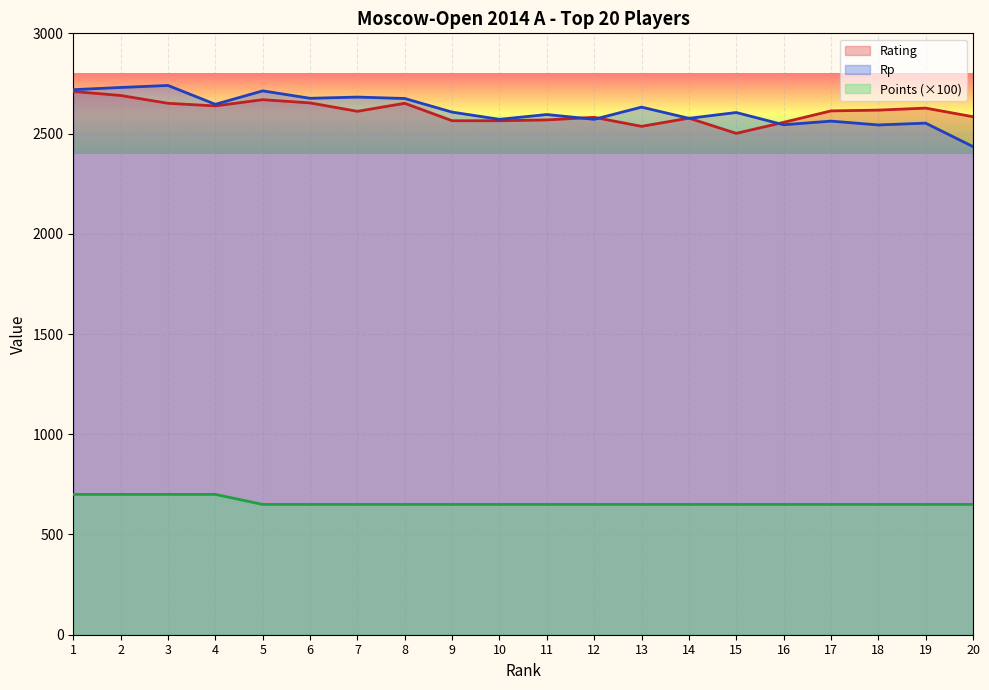

The value of Rp at 9 is 2607. True or false?

True